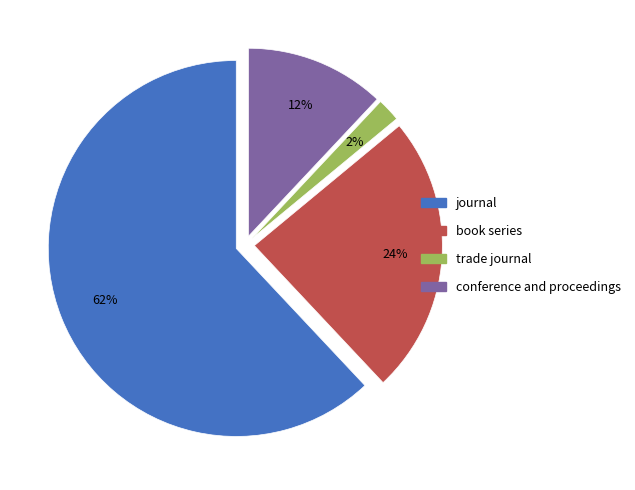

Do journal and trade journal together represent more than half of the pie?

Yes